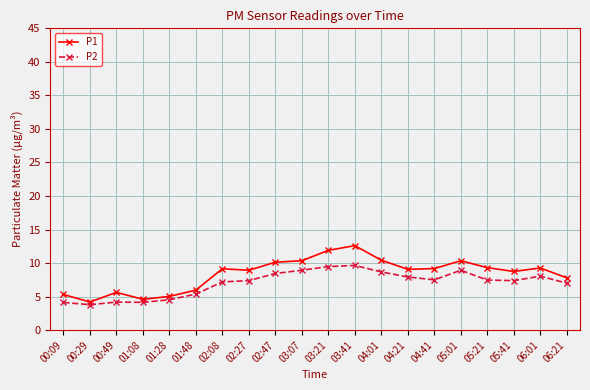

List the series in order of their peak value, highest first.

P1, P2